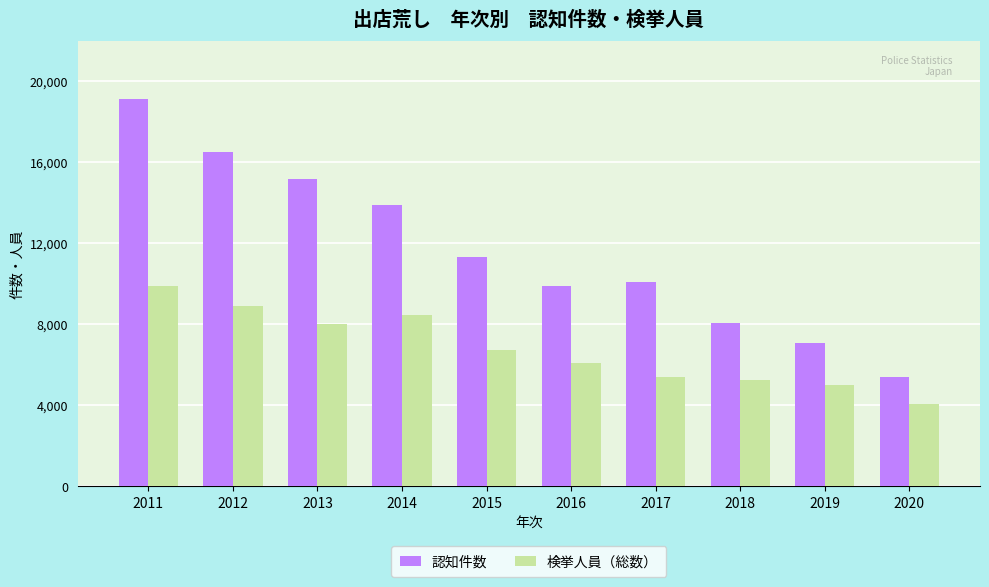

How many groups of bars are there?

10